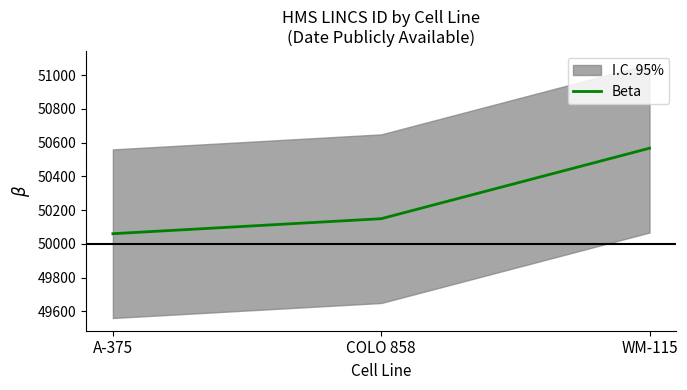

What is the difference between the second highest and minimum values?

89